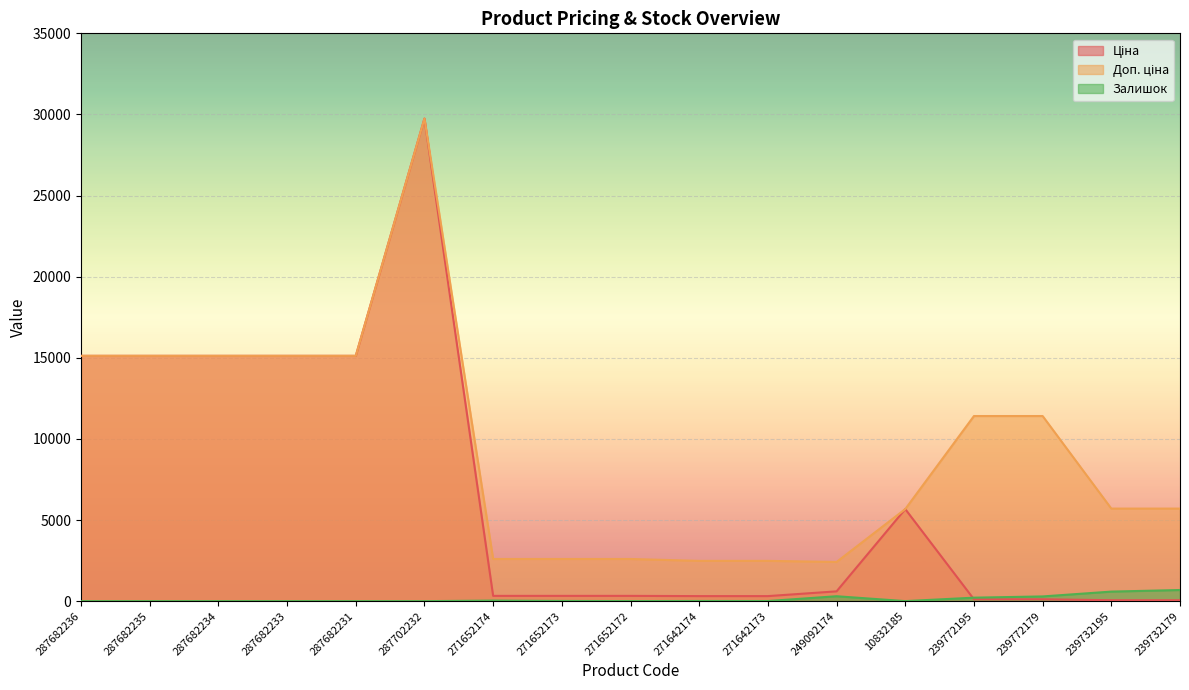

Where is the first local maximum for Ціна?

287702232